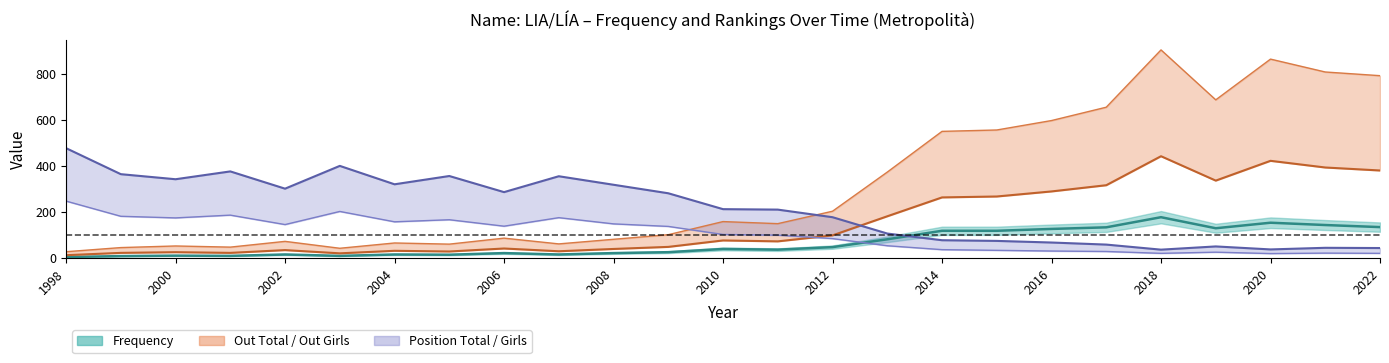

Read the Position Girls value at 2008, to the nearest 50.

150